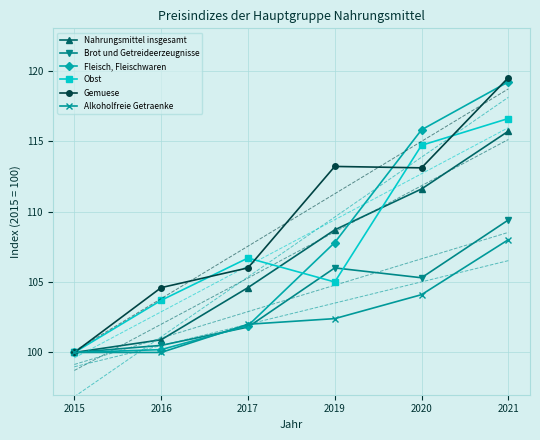

At which label does Nahrungsmittel insgesamt first exceed 108?

2019